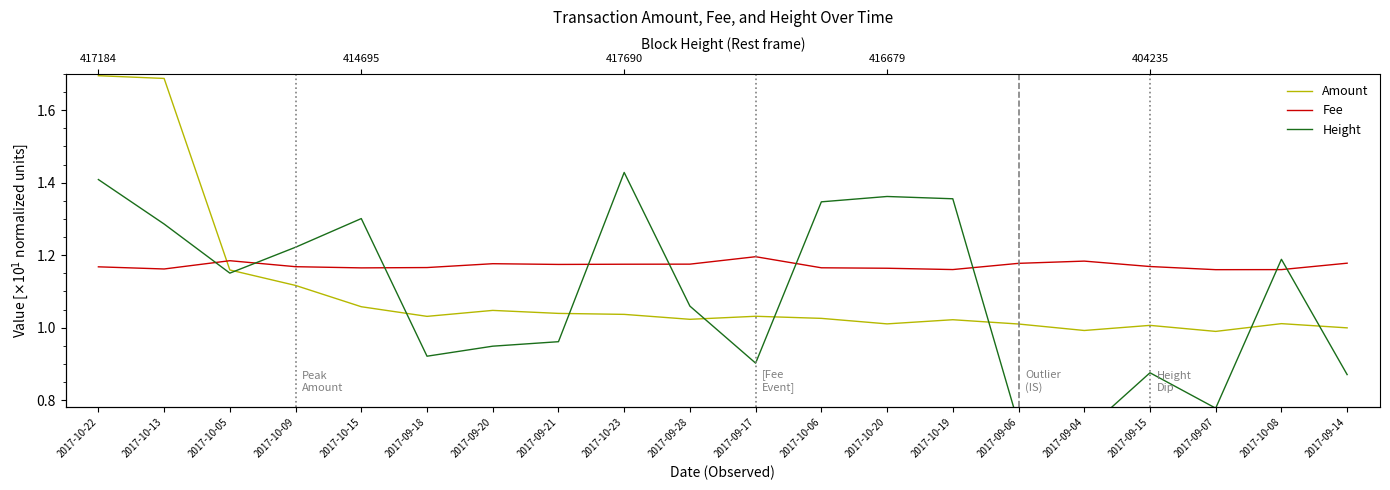

What are all the series names shown in the legend?

Amount, Fee, Height